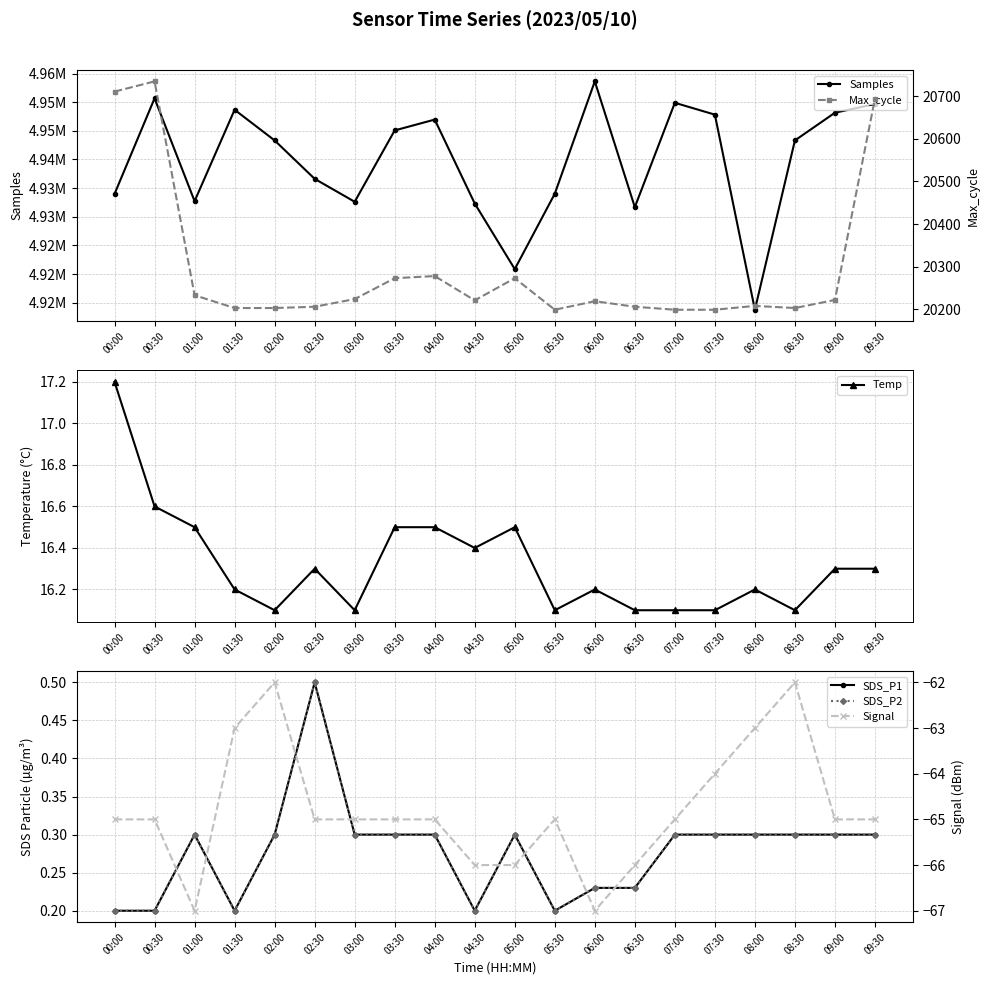

At which category does the chart reach its peak across all series?

06:00